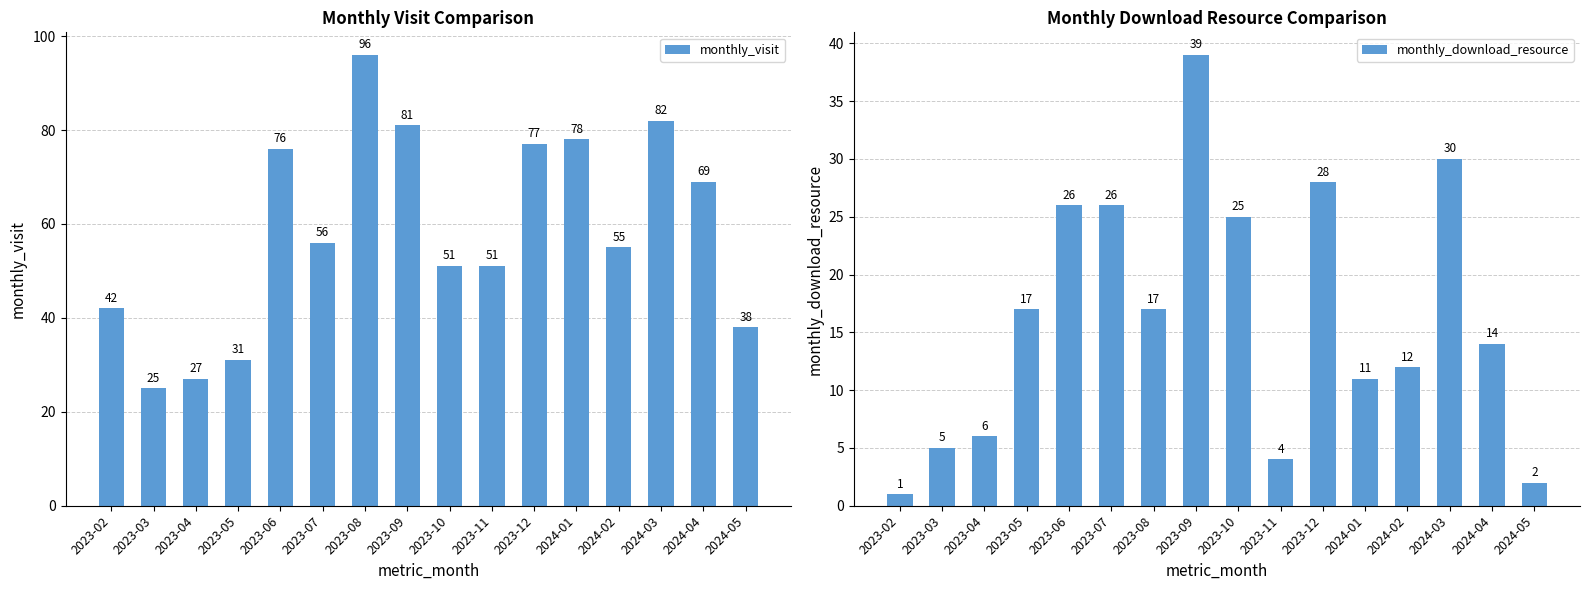

Rank the series by their maximum value, from lowest to highest.

monthly_download_resource, monthly_visit